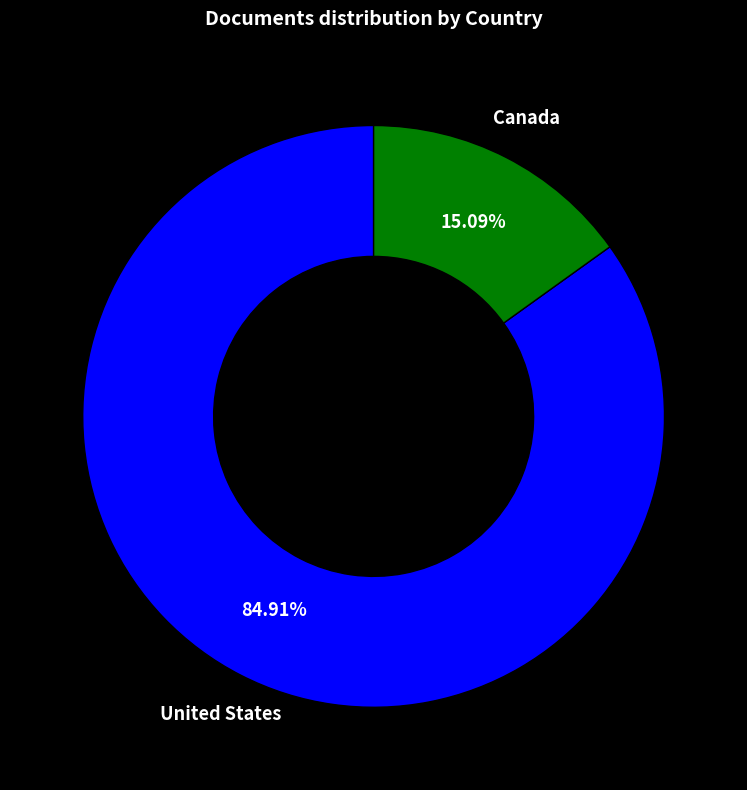

What is the majority slice?

United States